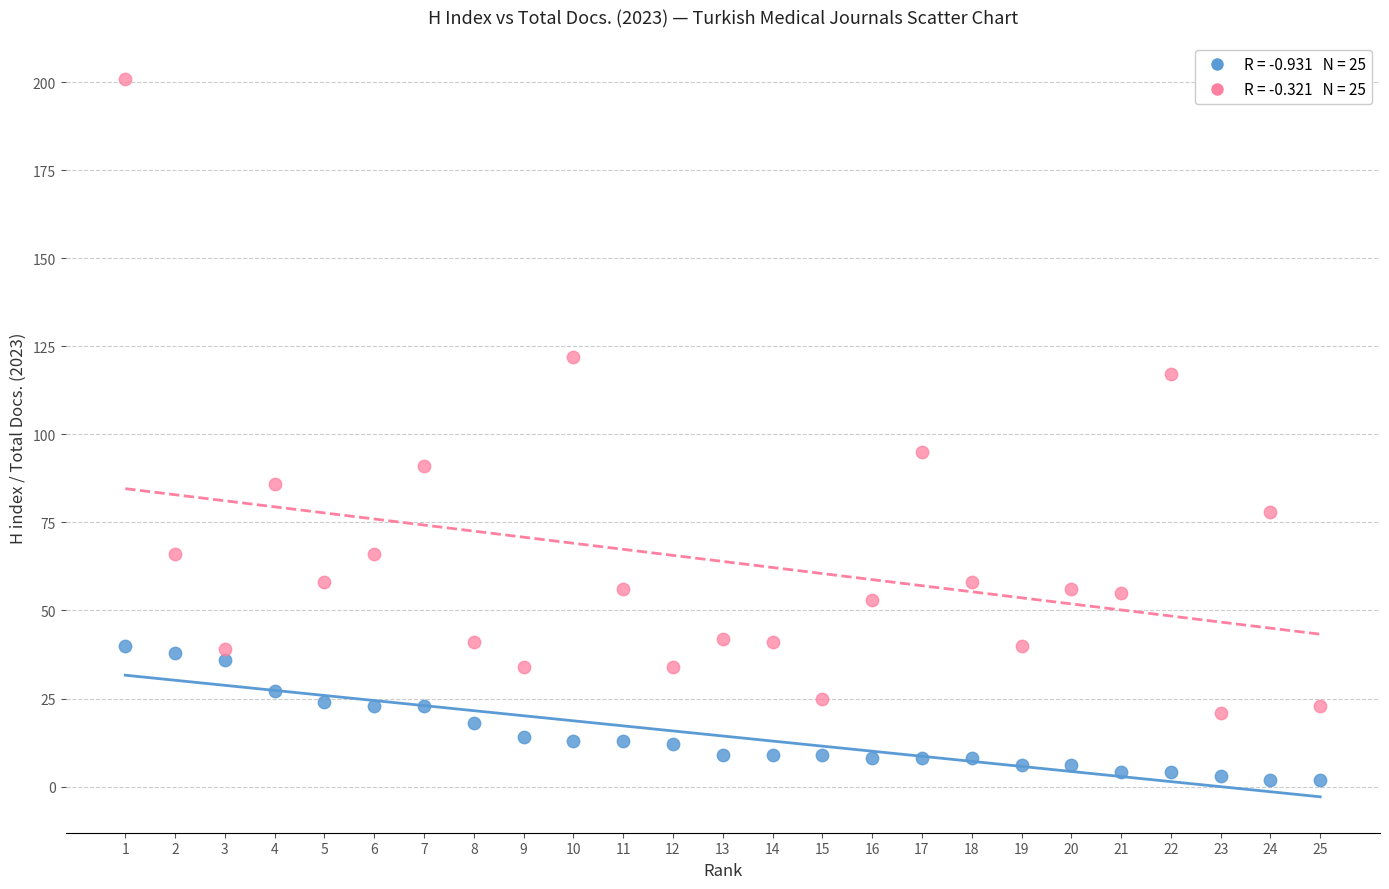

Across all data points, what is the range of Y values (max minus min)?

199